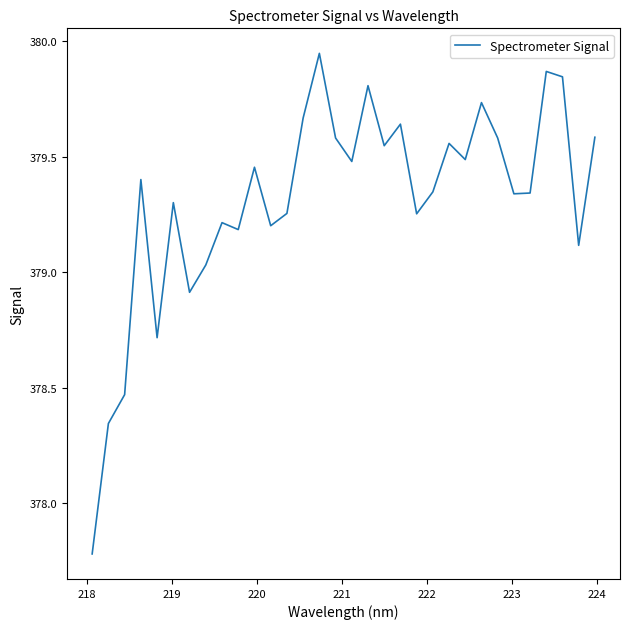

What is the difference between the maximum and minimum values?

2.2